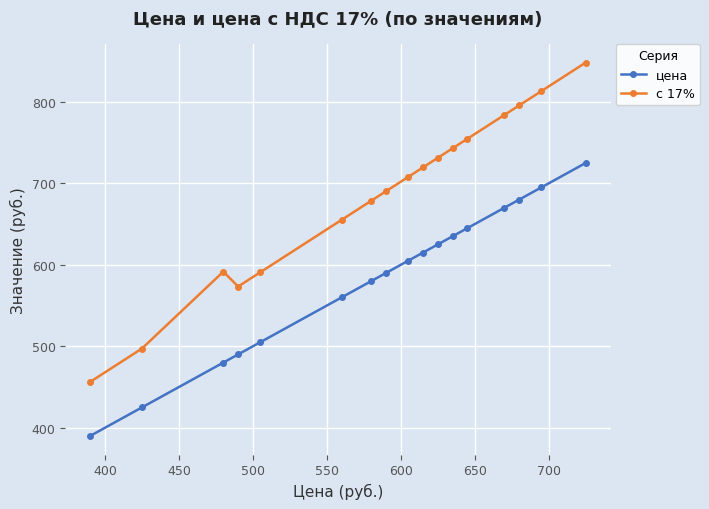

How many values in the с 17% series exceed 707?

9